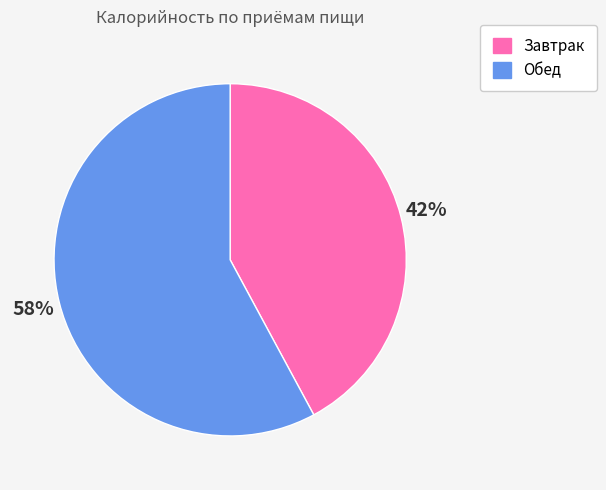

Rank the categories by value from lowest to highest.

Завтрак, Обед